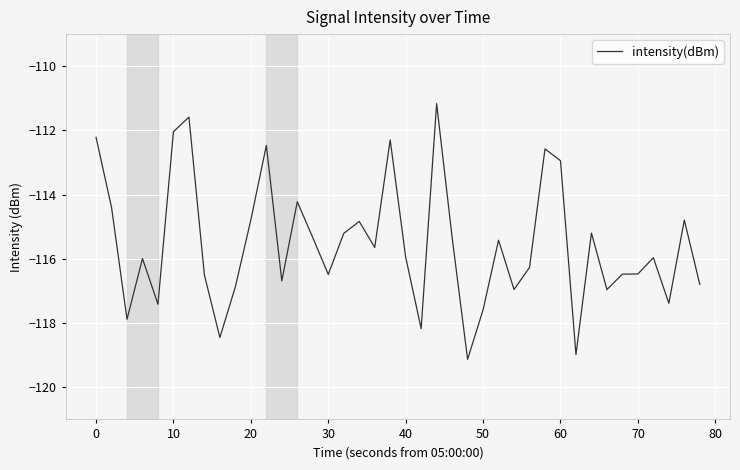

What is the greatest value displayed?

-111.2